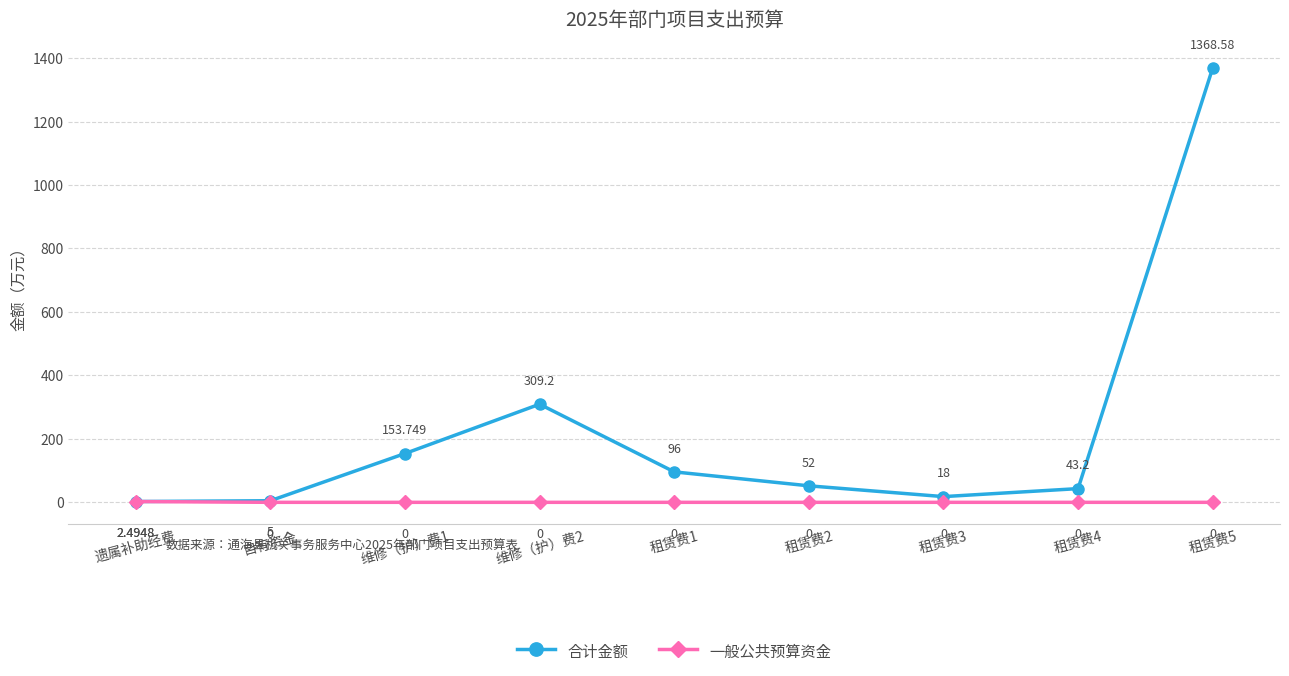

What value does the 合计金额 series have at 租赁费1?

96.0